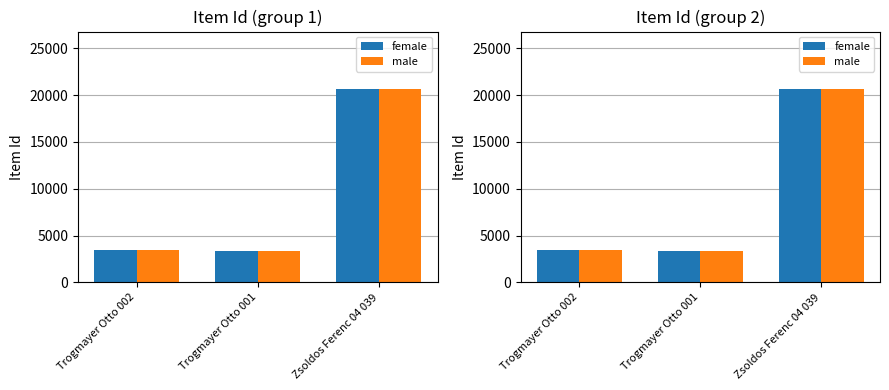

Where is female nearest to the value 11998?

Trogmayer Otto 002